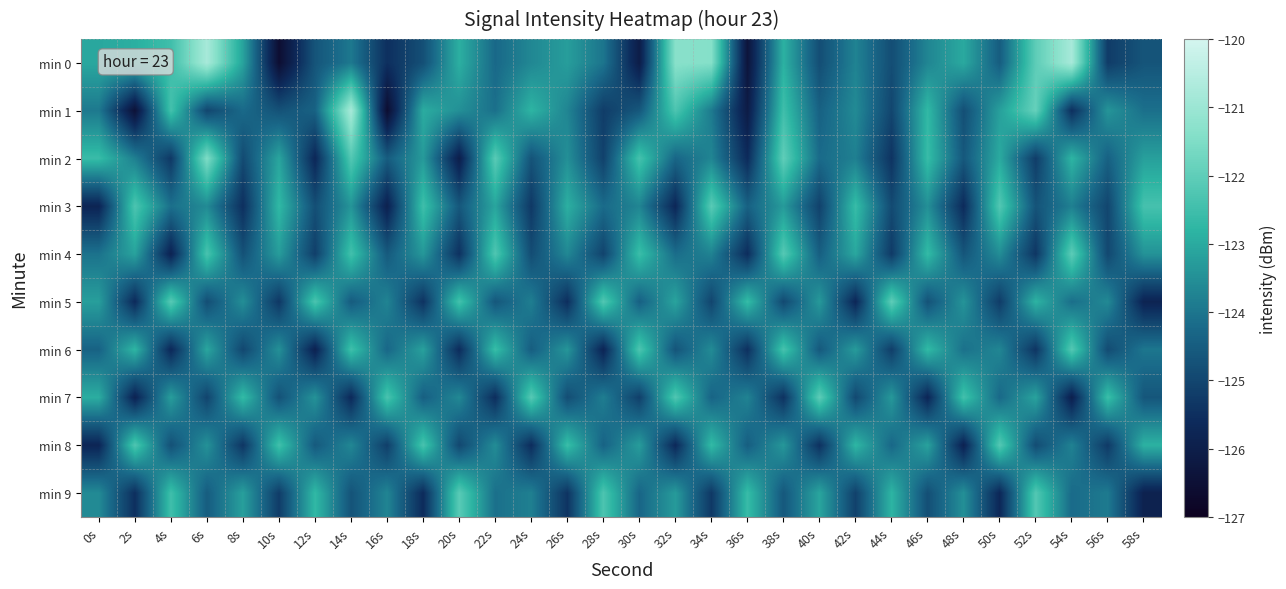

What is the difference between the highest and lowest values at 0s?

3.2